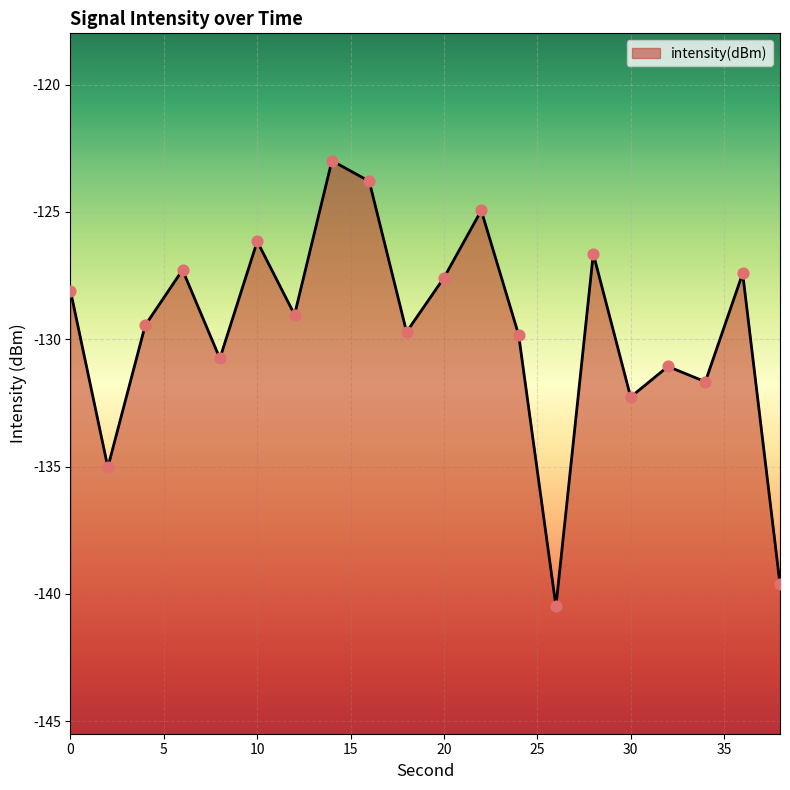

What is the change in value from 10 to 28?

-0.5